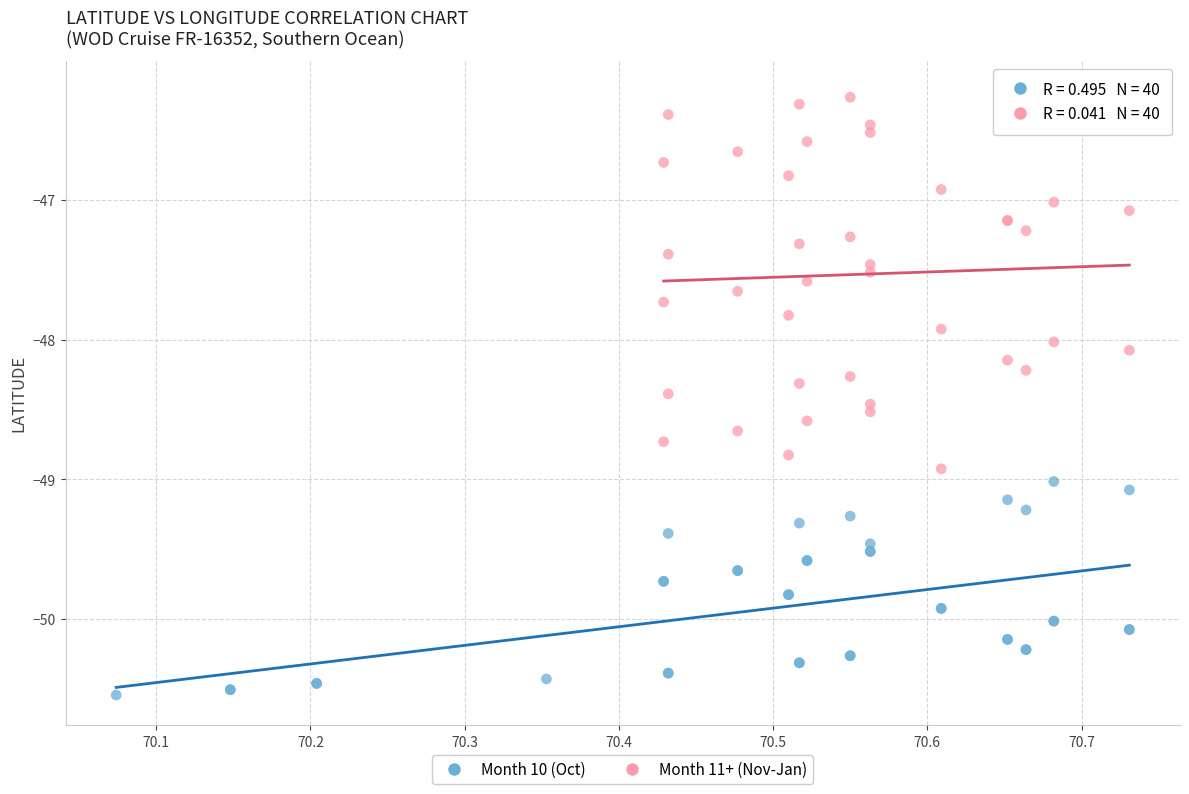

Which series reaches the maximum Y coordinate?

Month 11+ (Nov-Jan)